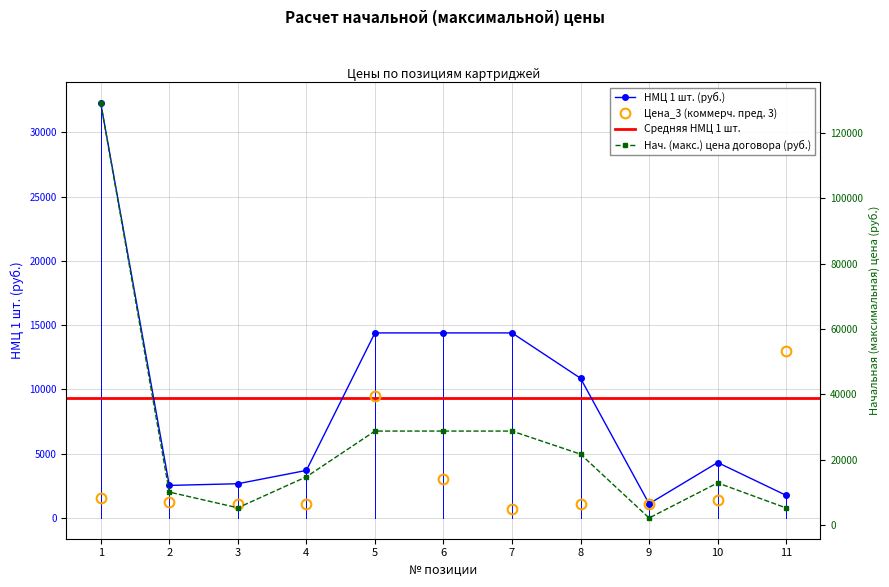

Reading right to left, transcribe all the data shown in this chart.

НМЦ 1 шт. (руб.): 11=1758.8	10=4311.5	9=1105.5	8=10864.2	7=14391.8	6=14391.8	5=14391.8	4=3698.4	3=2663.3	2=2532.6	1=32260.9
Начальная (максимальная) цена (руб.): 11=5276.3	10=12934.5	9=2211.0	8=21728.4	7=28783.6	6=28783.6	5=28783.6	4=14793.8	3=5326.6	2=10130.5	1=129043.6
Цена_3 (коммерч. пред. 3): 11=13000.0	10=1402.0	9=1117.0	8=1089.0	7=700.0	6=2993.0	5=9490.0	4=1108.0	3=1108.0	2=1251.0	1=1515.0